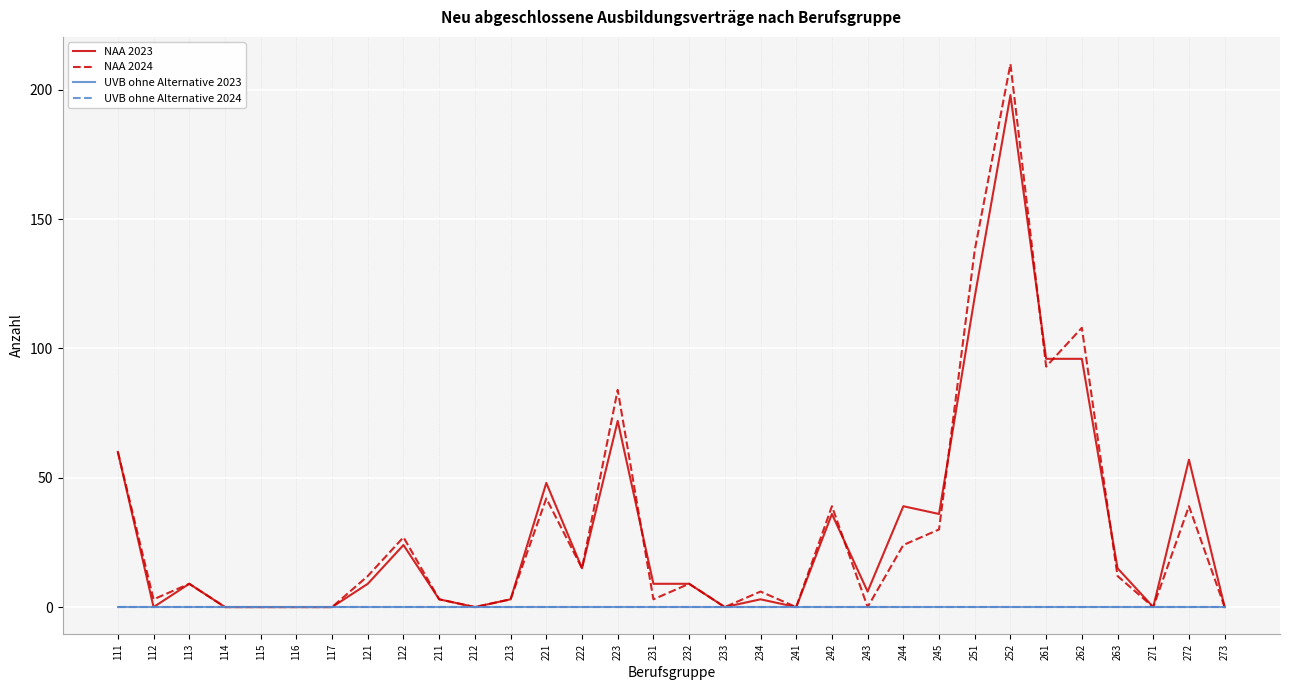

Does the chart have visible grid lines?

Yes